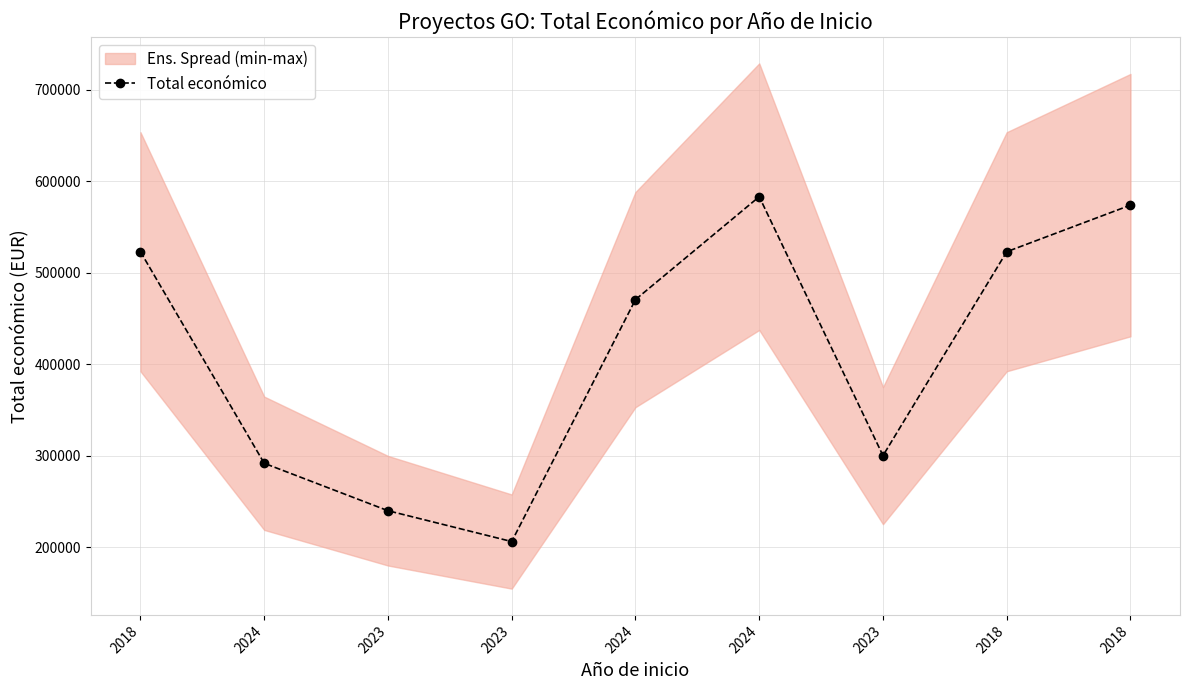

True or false: the data shows 470675 at 2024.

True